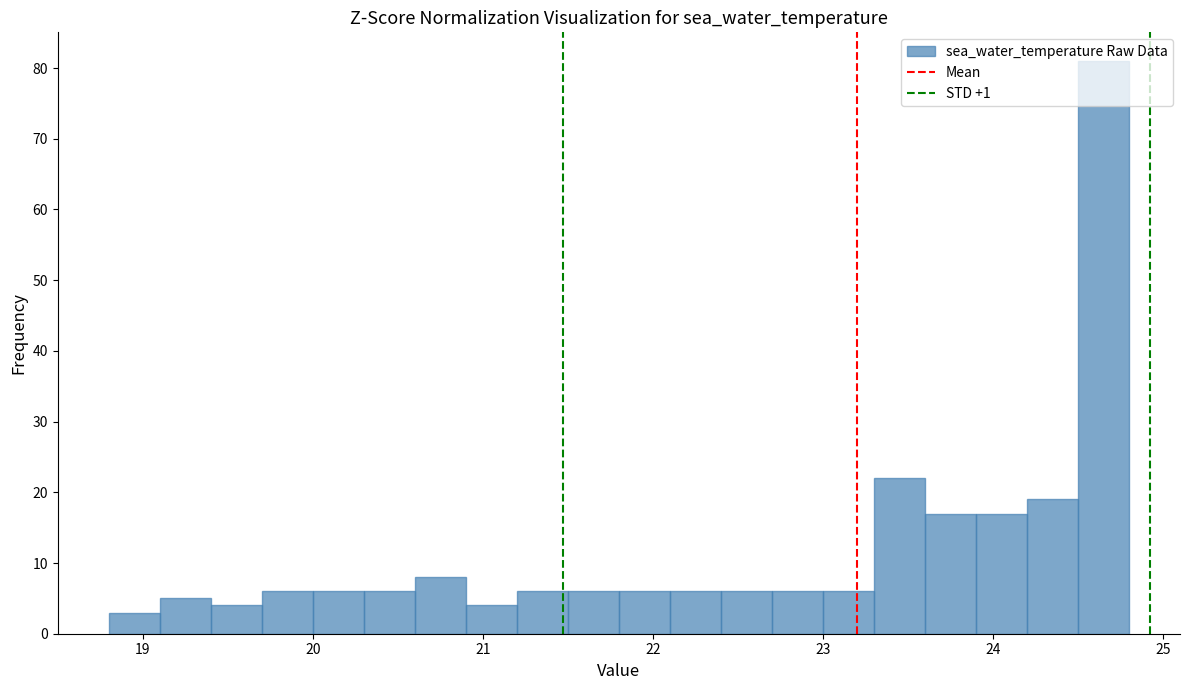

Around what value on the x-axis is the tallest bar? Give the approximate position of its centre, as read against the axis.

24.7